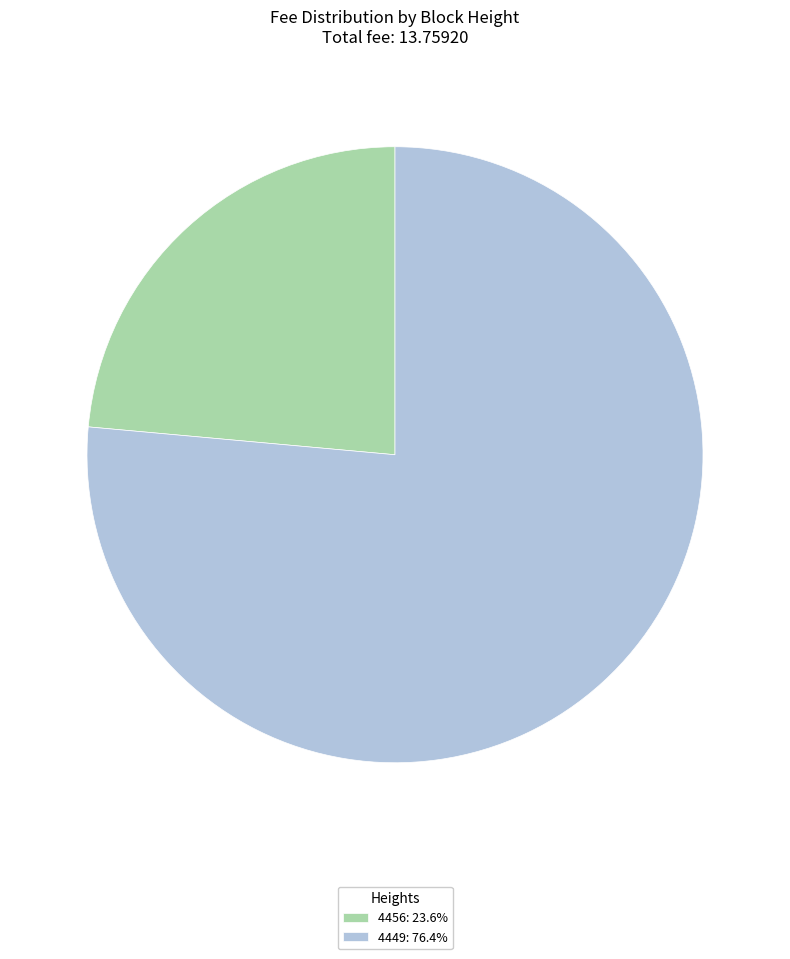

Approximately how many times larger is the value at 4456 compared to 4449?

0.3